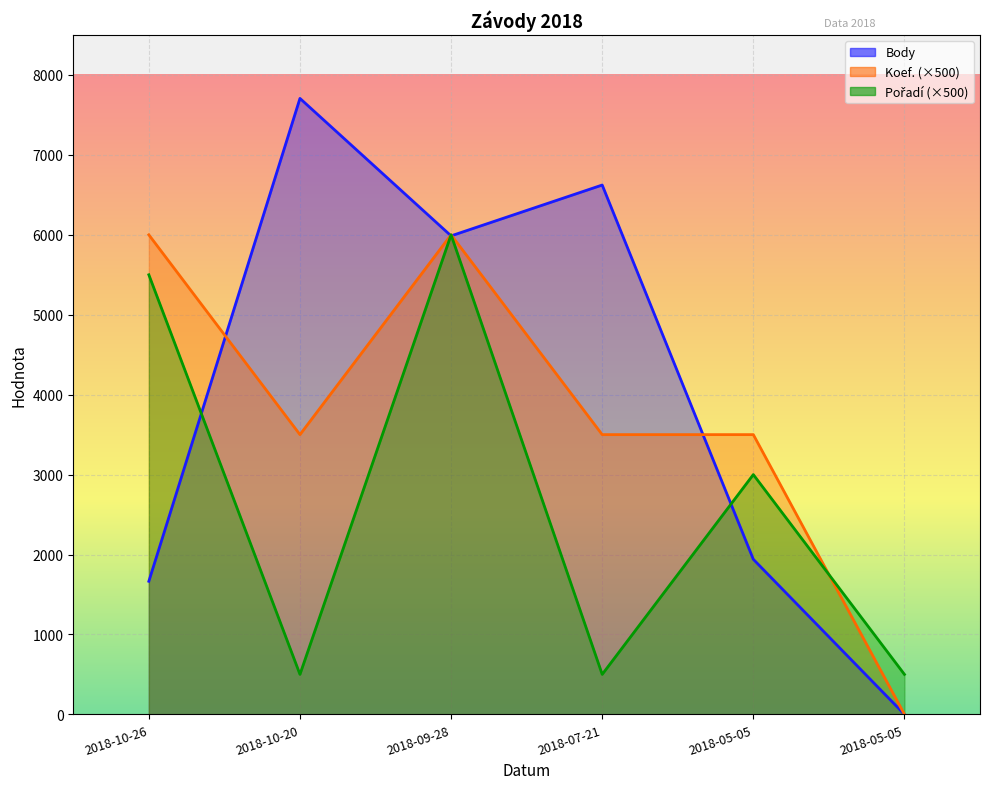

Reading left to right, extract all data points from this chart.

Body: 2018-10-26=1665	2018-10-20=7707	2018-09-28=5987	2018-07-21=6623	2018-05-05=1940	2018-05-05=0
Koef.: 2018-10-26=6000	2018-10-20=3500	2018-09-28=6000	2018-07-21=3500	2018-05-05=3500	2018-05-05=0
Pořadí: 2018-10-26=5500	2018-10-20=500	2018-09-28=6000	2018-07-21=500	2018-05-05=3000	2018-05-05=500